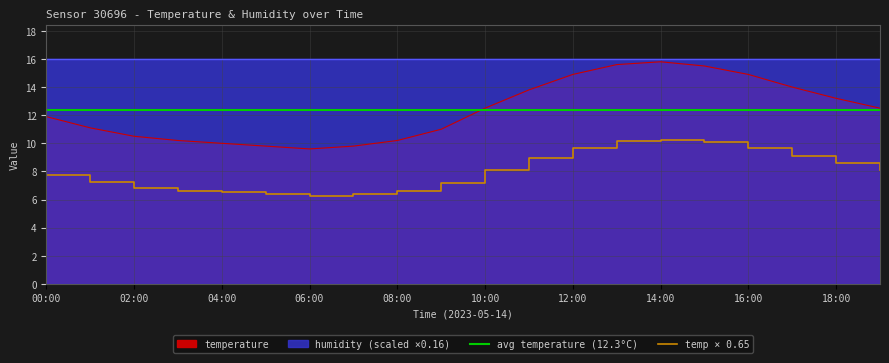

At which category does the chart reach its peak across all series?

14:00